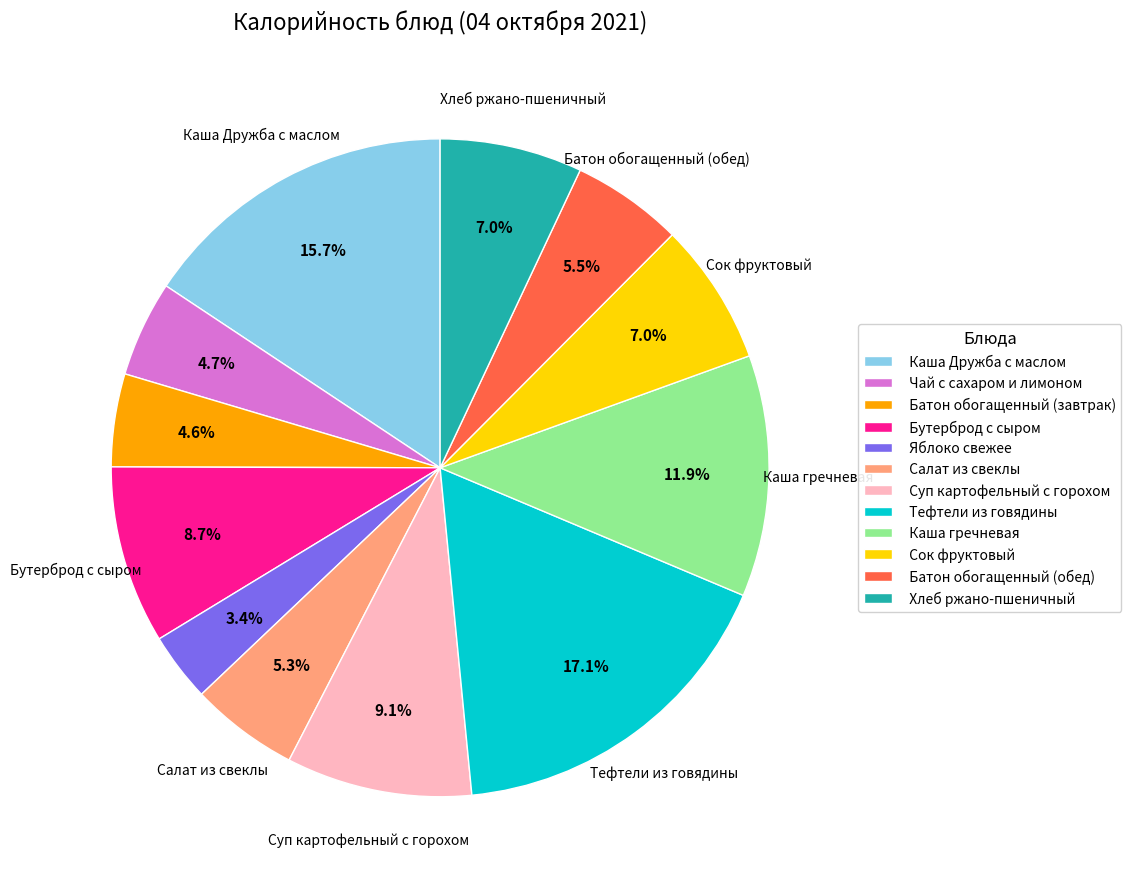

To the nearest percent, what is the difference between the Суп картофельный с горохом and Яблоко свежее slice percentages?

6%